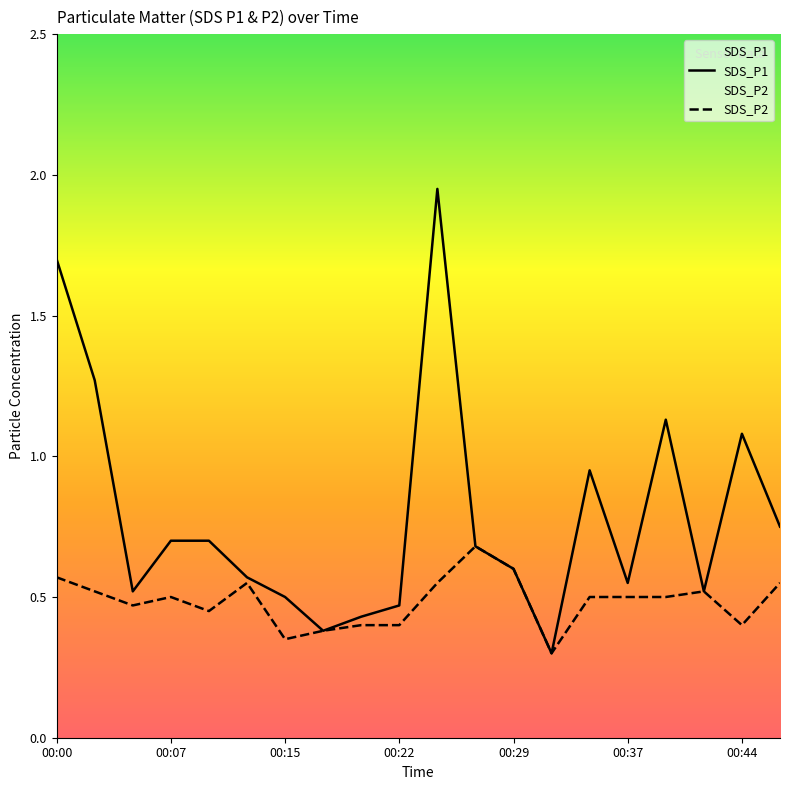

True or false: SDS_P2 and SDS_P1 cross at least once.

False